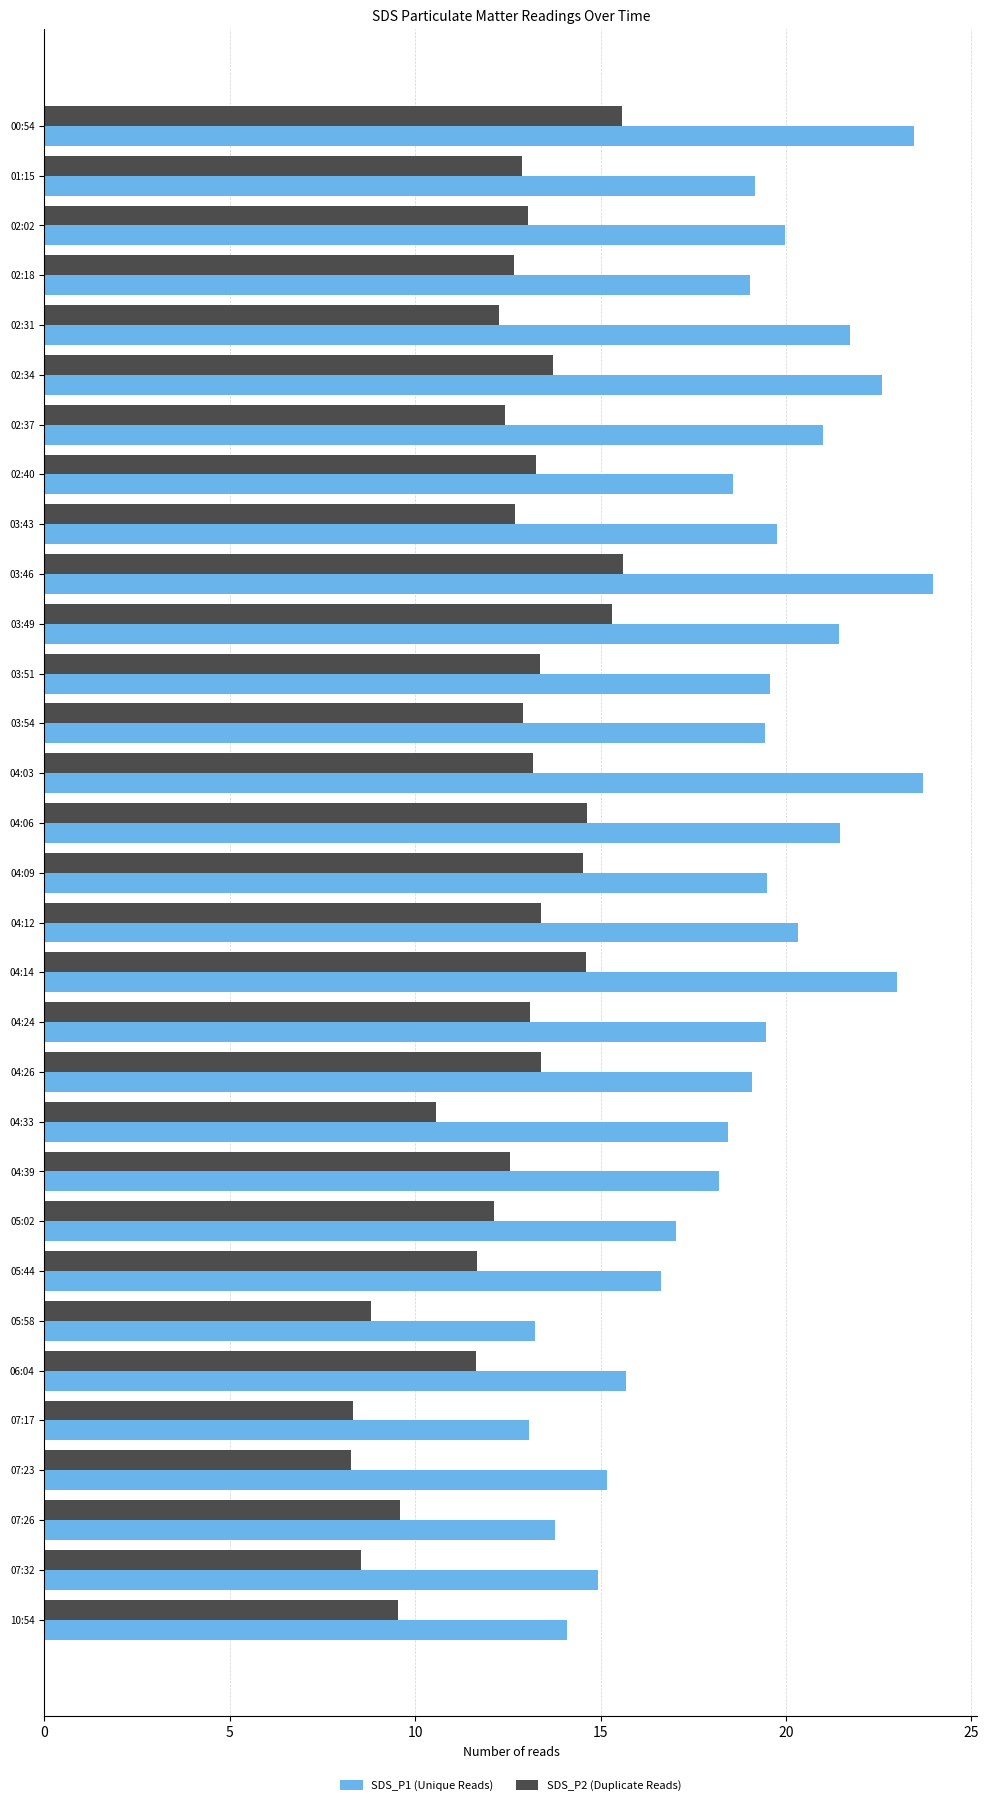

Which series changed the most between 04:12 and 04:14?

SDS_P1 (Unique Reads)